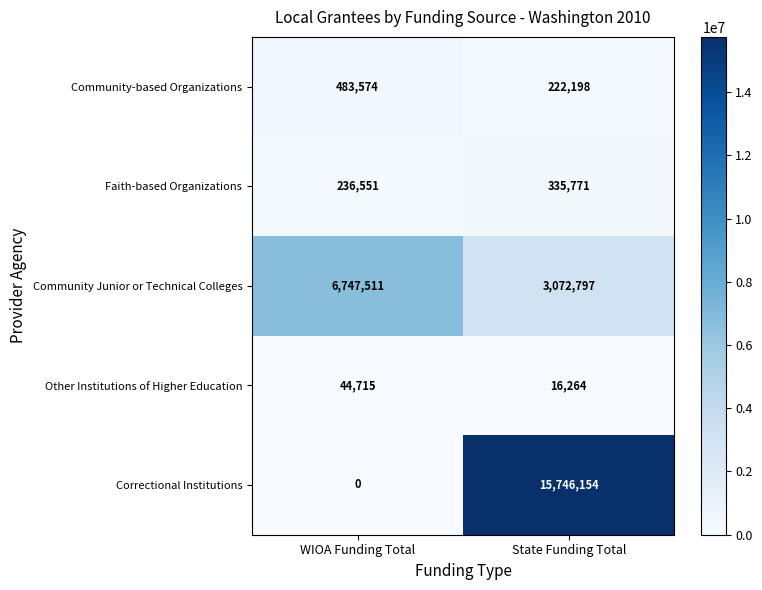

At which label is Faith-based Organizations closest to 286161?

WIOA Funding Total